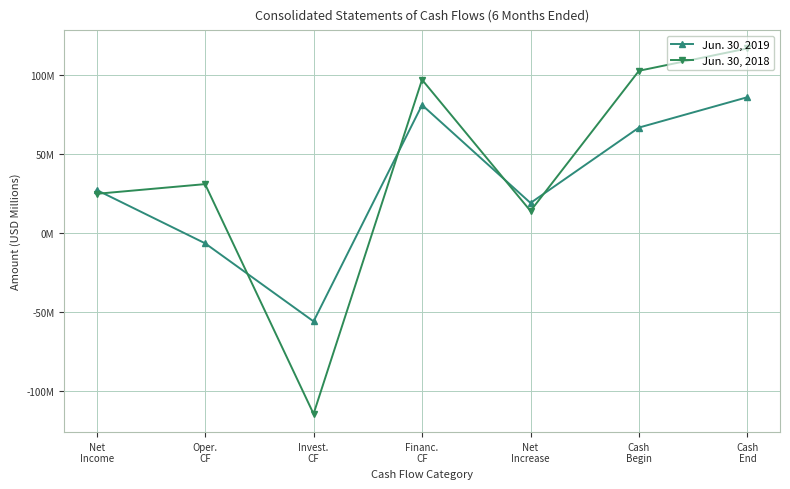

What is the minimum value for Jun. 30, 2019?

-55.8